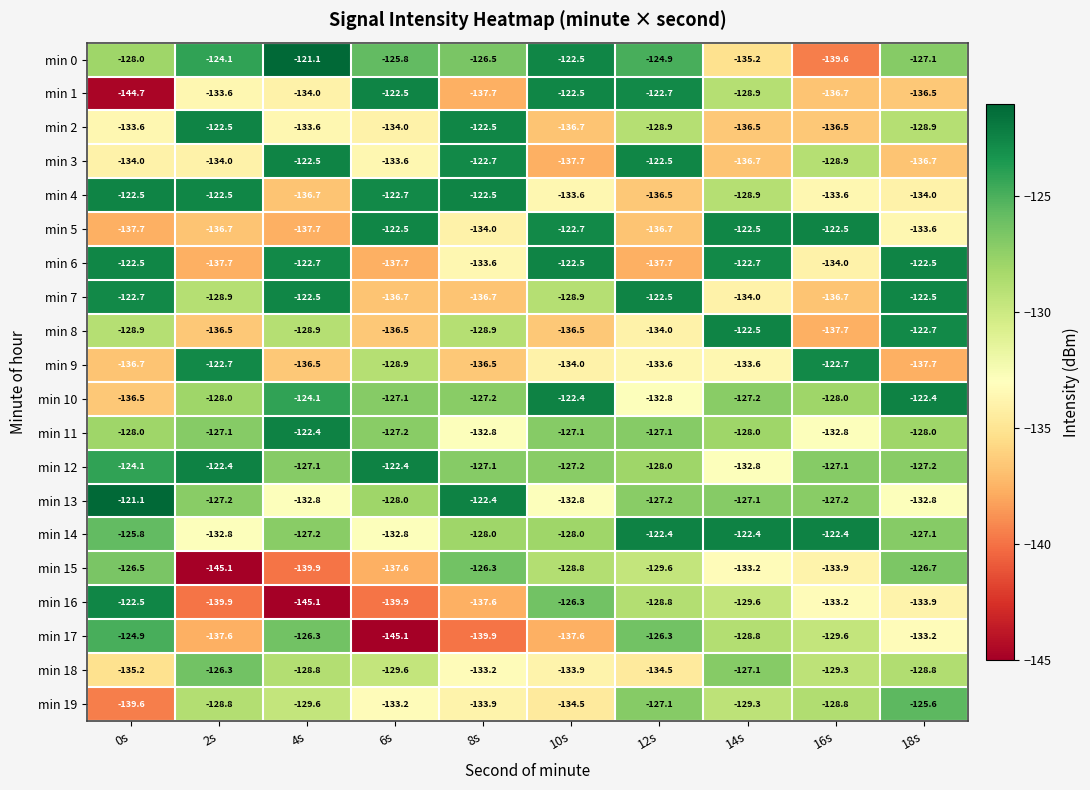

The min 2 series shows -128.9 at 18s. True or false?

True